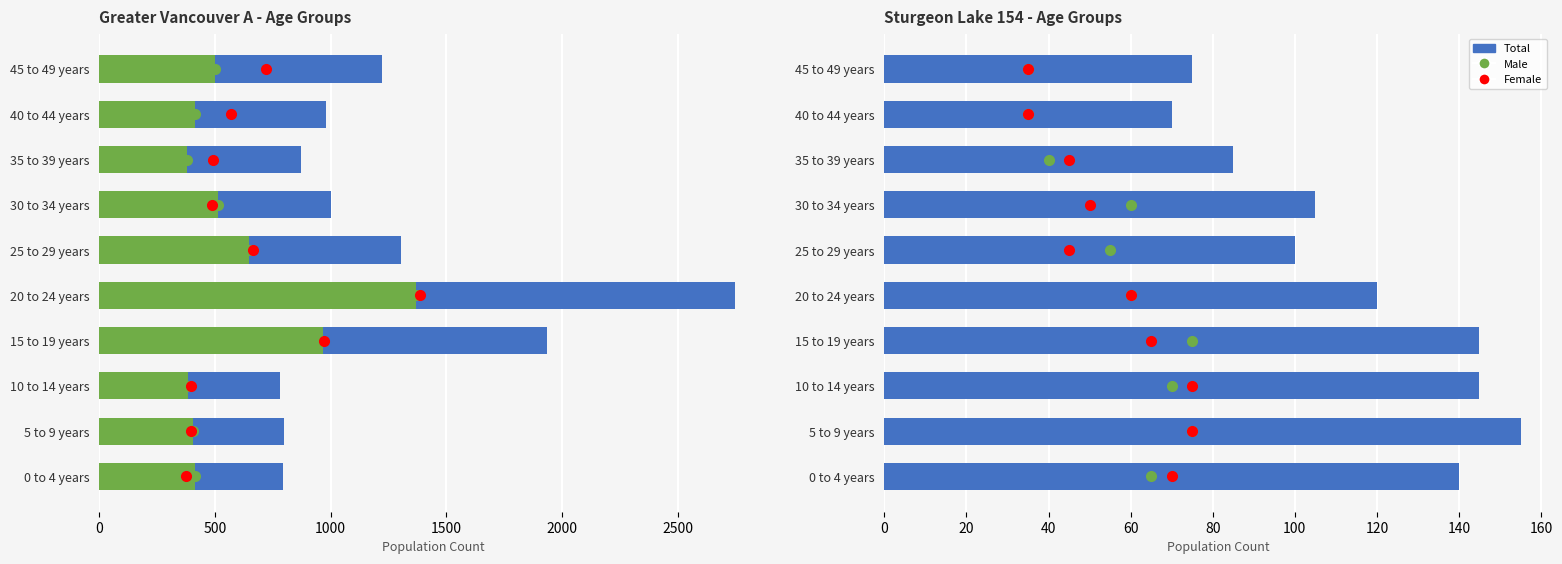

What is the difference between the maximum and minimum values in the Total series?

85